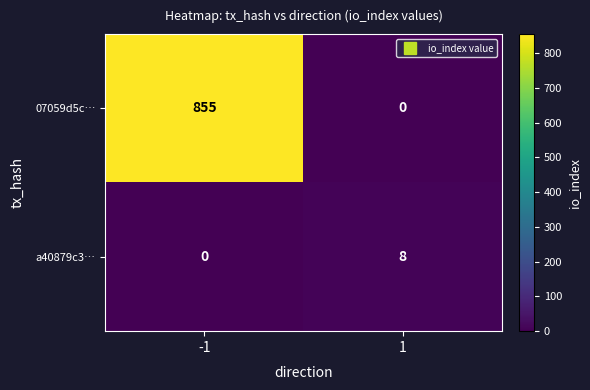

What value does the a40879c3… series have at 1?

8